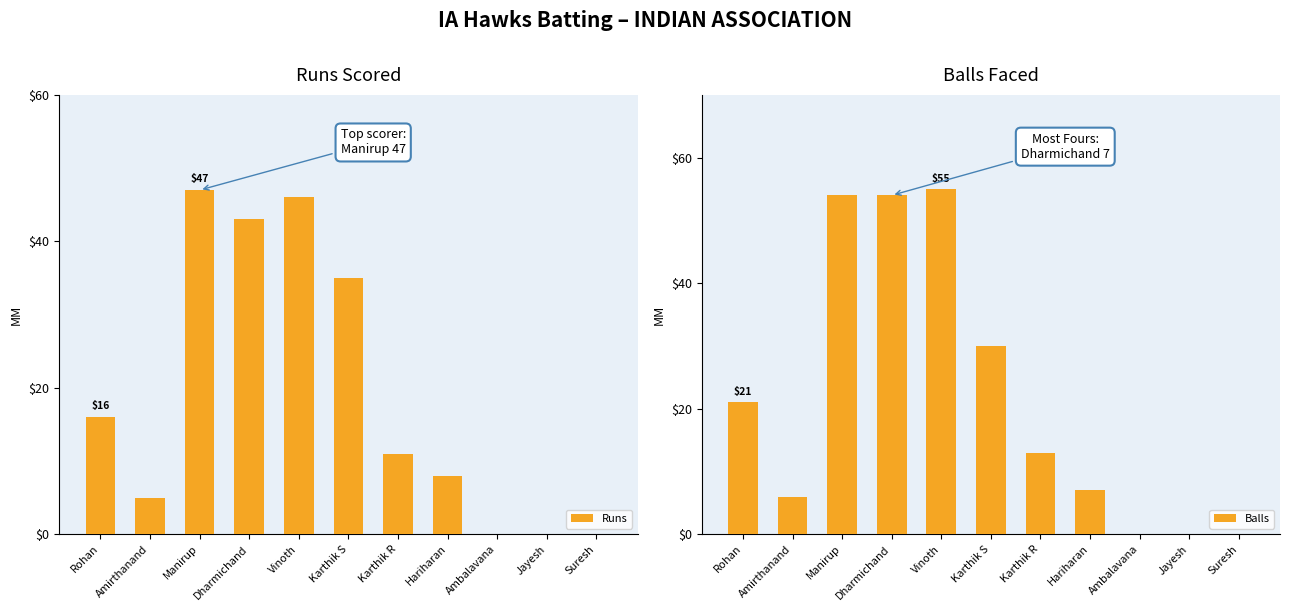

Where is Runs nearest to the value 23?

Rohan